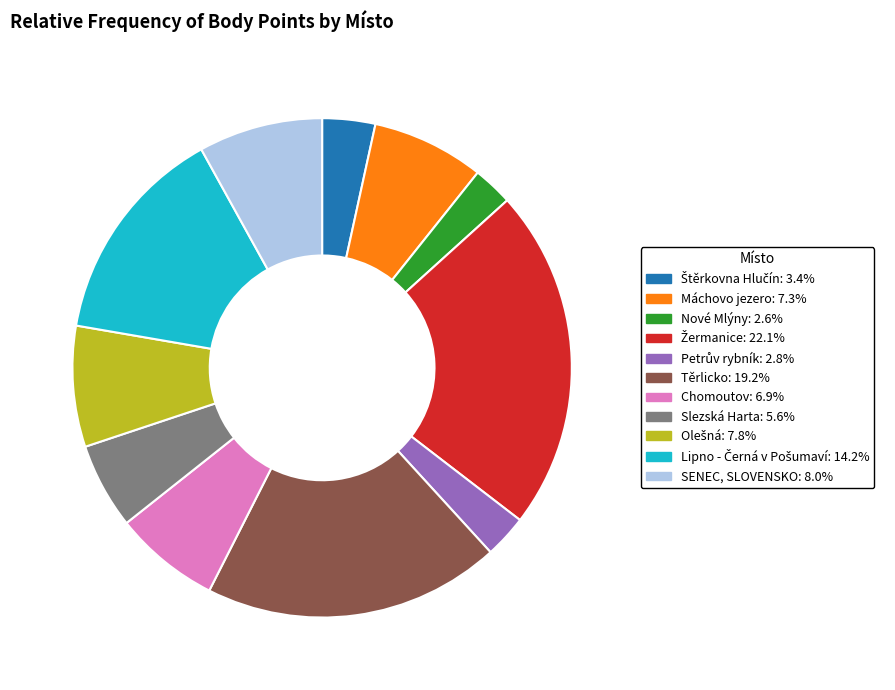

Do Těrlicko and Slezská Harta together represent more than half of the pie?

No